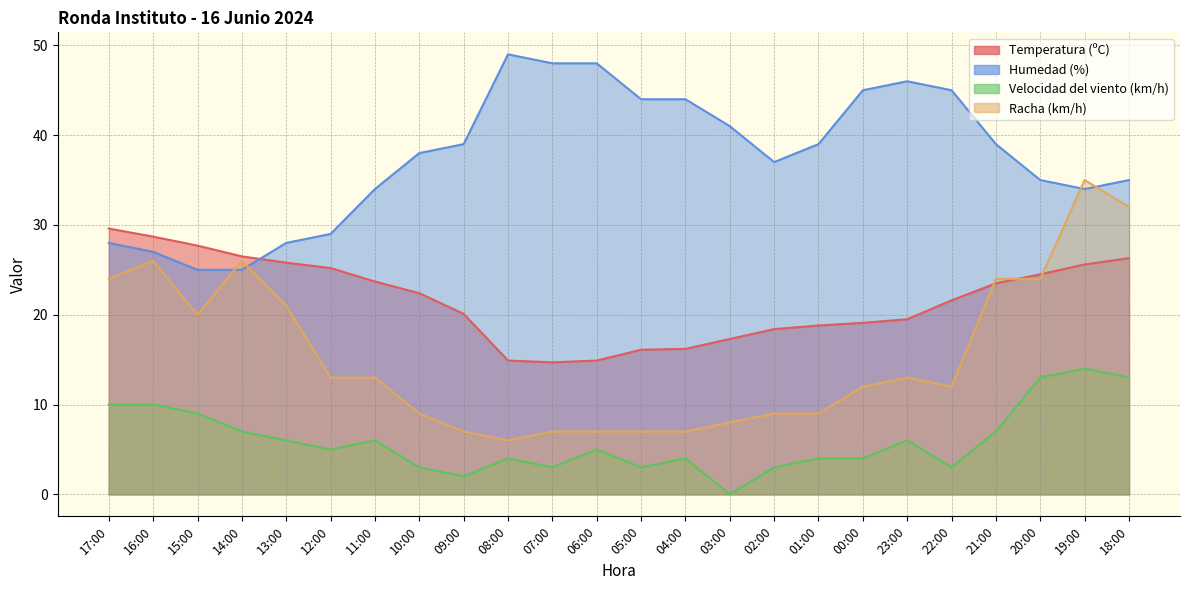

What is the total value across all series at 13:00?

80.8